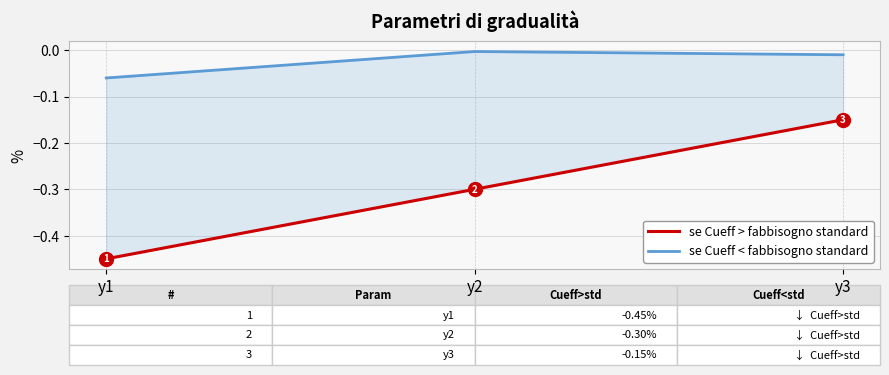

The se Cueff > fabbisogno standard series shows -0.0 at y3. True or false?

False